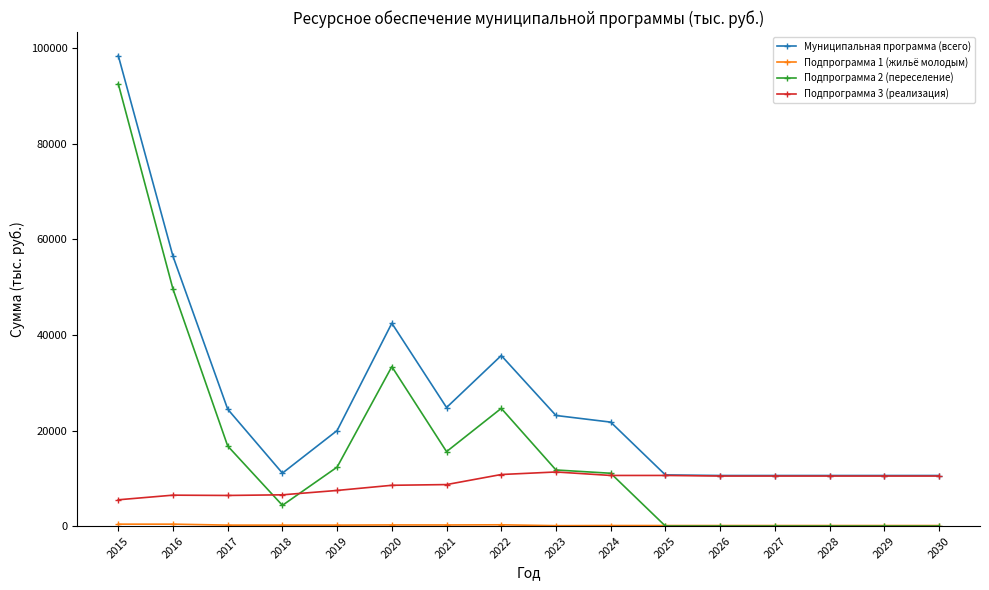

At which category does Муниципальная программа (всего) reach its first local valley?

2018